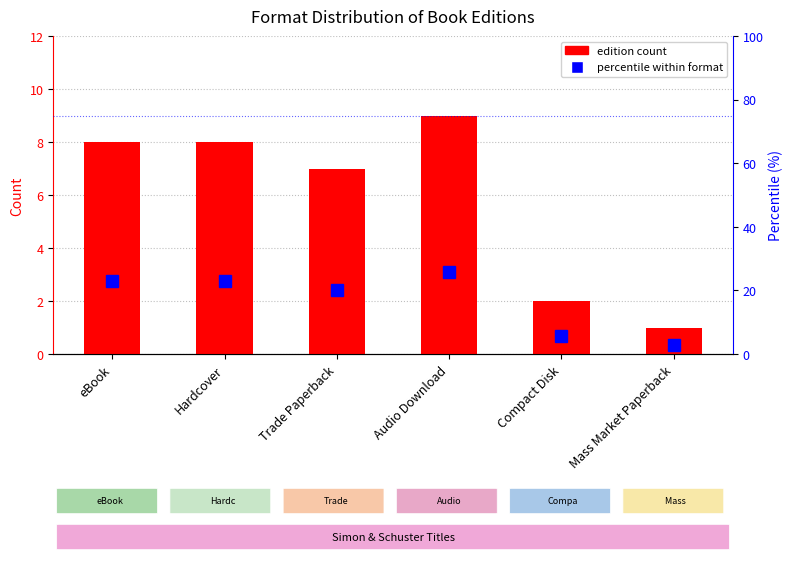

The percentile within format series shows 22.9 at eBook. True or false?

True